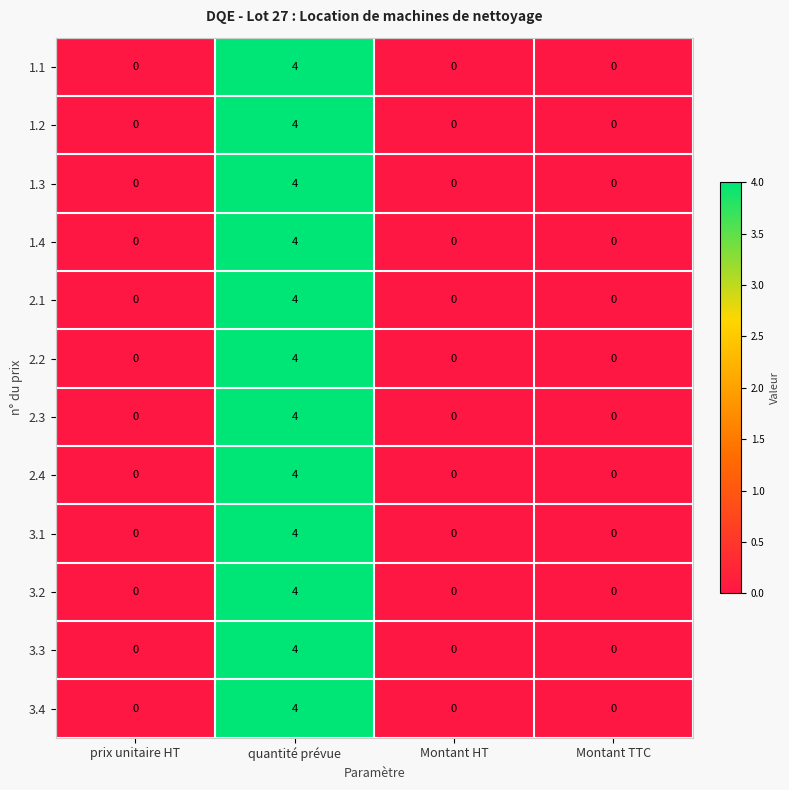

Is the value of 3.1 at Montant HT greater than the value of 3.3 at quantité prévue?

No